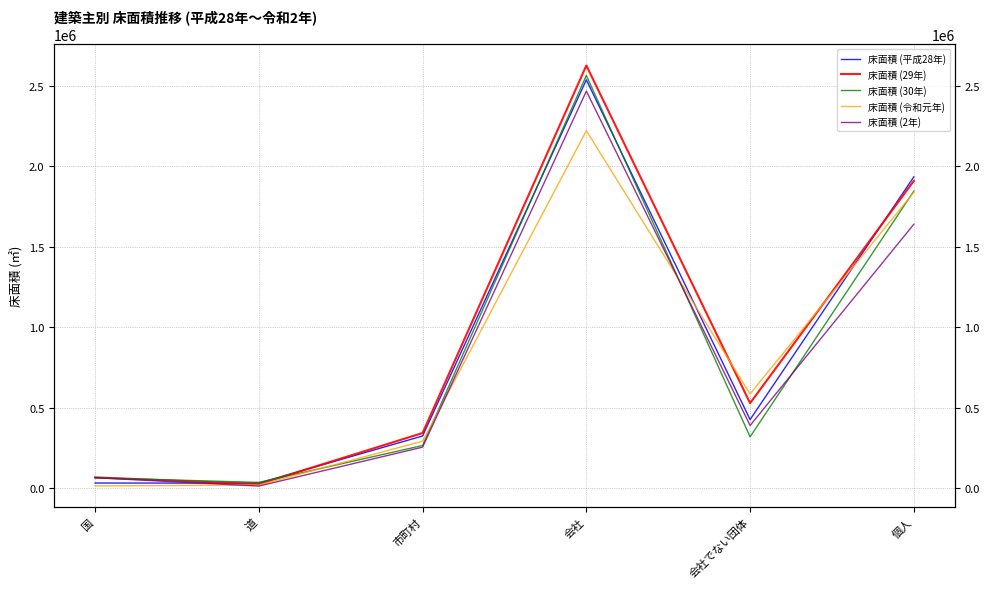

Between which two adjacent categories do 床面積 (30年) and 床面積 (令和元年) first intersect?

道 and 市町村